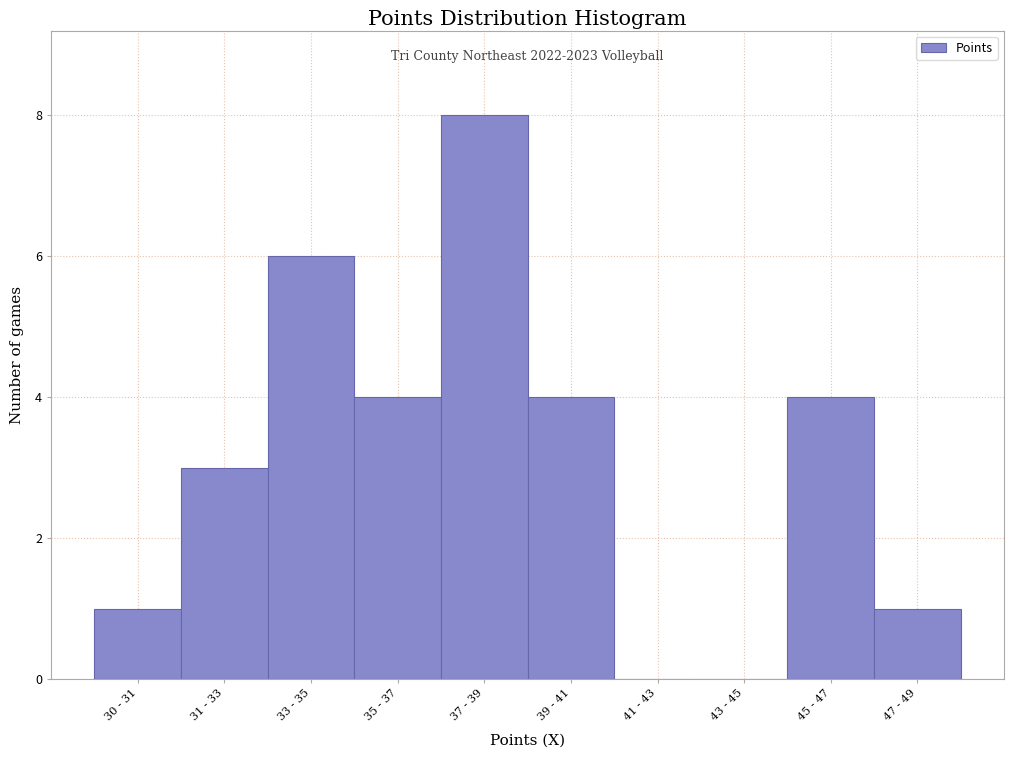

Reading right to left, list all the values displayed in this chart.

47 - 49=1	45 - 47=4	43 - 45=0	41 - 43=0	39 - 41=4	37 - 39=8	35 - 37=4	33 - 35=6	31 - 33=3	30 - 31=1